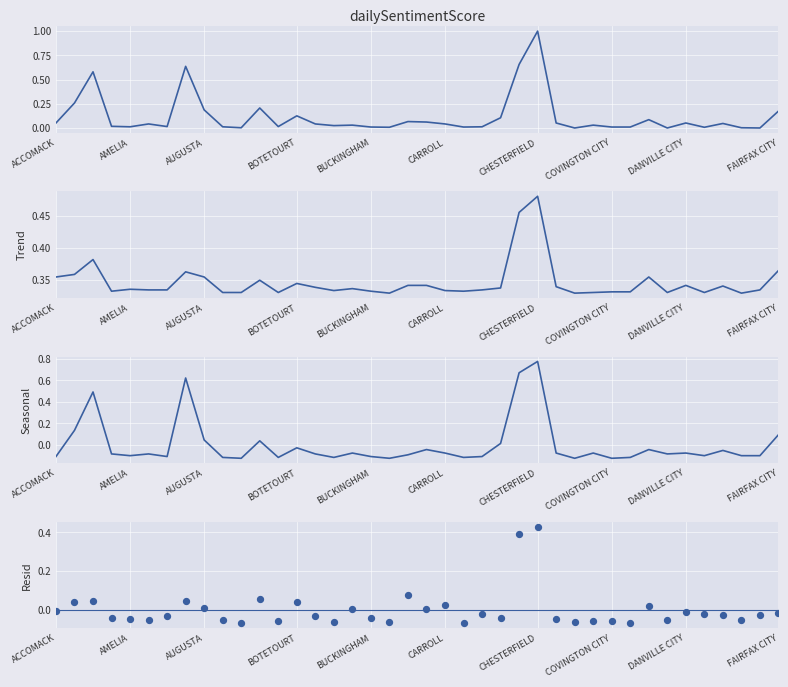

What is the total value across all series at 22?

0.2